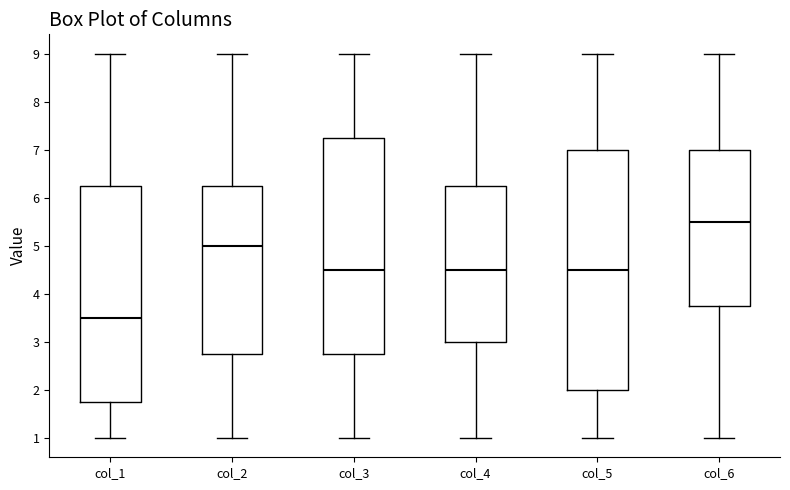

Reading left to right, read every box against the y-axis: the position of its median line, the range the box covers, and the ends of its whiskers. The values are not printed on the chart, so give them approximately, as read against the axis.

col_1: median 3.5, box 1.8 to 6.3, whiskers 1.0 to 9.0
col_2: median 5.0, box 2.8 to 6.3, whiskers 1.0 to 9.0
col_3: median 4.5, box 2.8 to 7.3, whiskers 1.0 to 9.0
col_4: median 4.5, box 3.0 to 6.3, whiskers 1.0 to 9.0
col_5: median 4.5, box 2.0 to 7.0, whiskers 1.0 to 9.0
col_6: median 5.5, box 3.8 to 7.0, whiskers 1.0 to 9.0